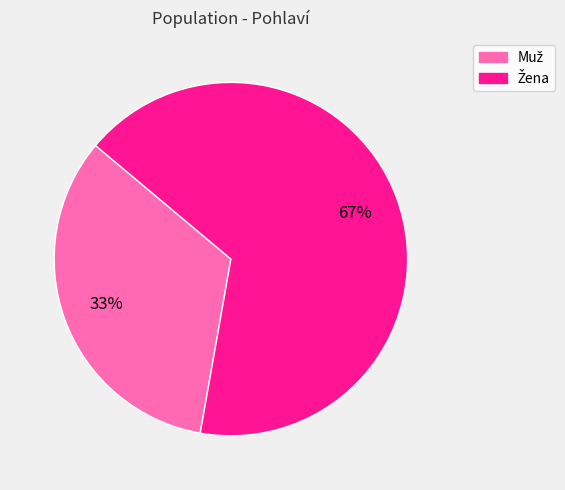

To the nearest percent, what is the average slice percentage?

50%